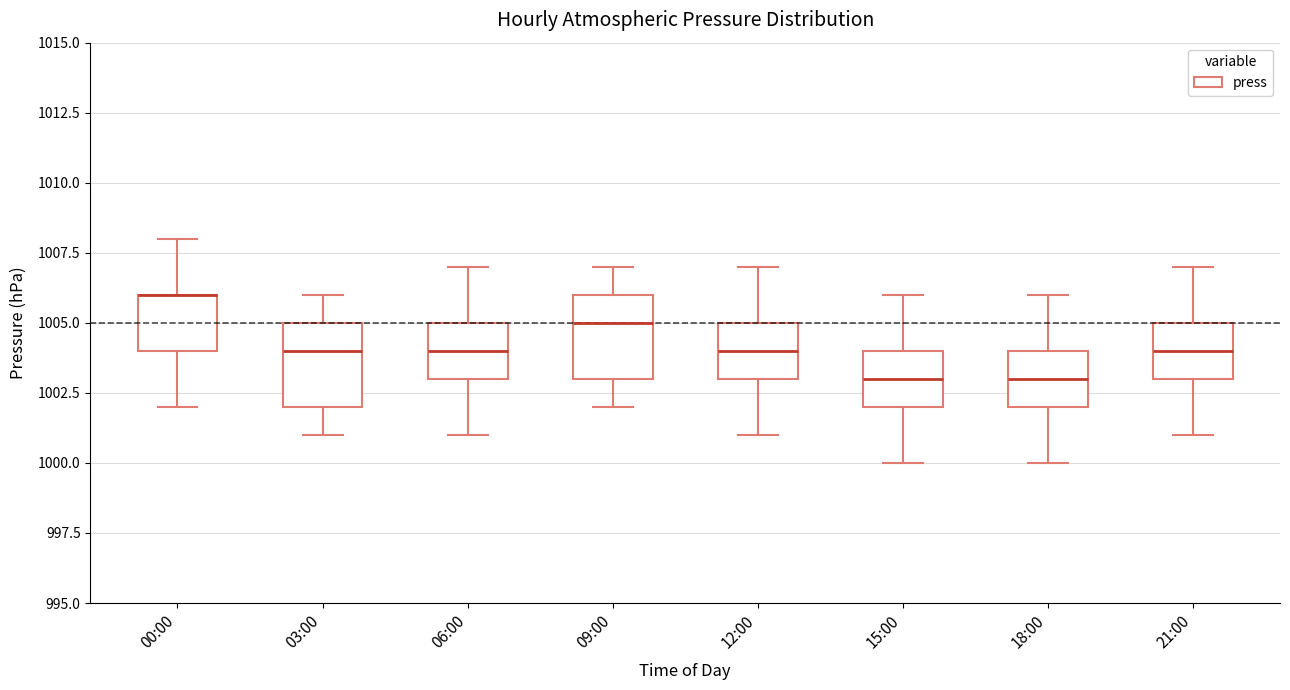

Reading left to right, transcribe this box plot: for each box, give where its median line is, the range the box spans, and where its two whiskers end, as read against the y-axis. The values are not printed on the chart, so give them approximately, as read against the axis.

00:00: median 1006 (drawn on the box's upper edge), box 1004 to 1006, whiskers 1002 to 1008
03:00: median 1004, box 1002 to 1005, whiskers 1001 to 1006
06:00: median 1004, box 1003 to 1005, whiskers 1001 to 1007
09:00: median 1005, box 1003 to 1006, whiskers 1002 to 1007
12:00: median 1004, box 1003 to 1005, whiskers 1001 to 1007
15:00: median 1003, box 1002 to 1004, whiskers 1000 to 1006
18:00: median 1003, box 1002 to 1004, whiskers 1000 to 1006
21:00: median 1004, box 1003 to 1005, whiskers 1001 to 1007